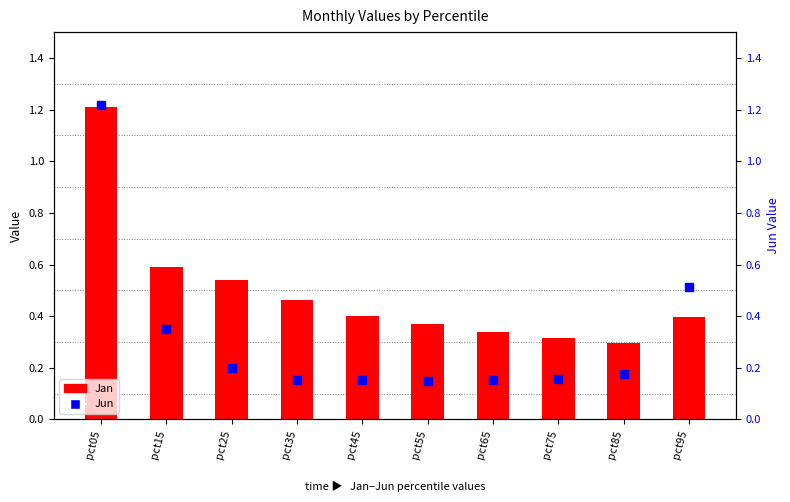

At how many categories does at least one series exceed 1?

1